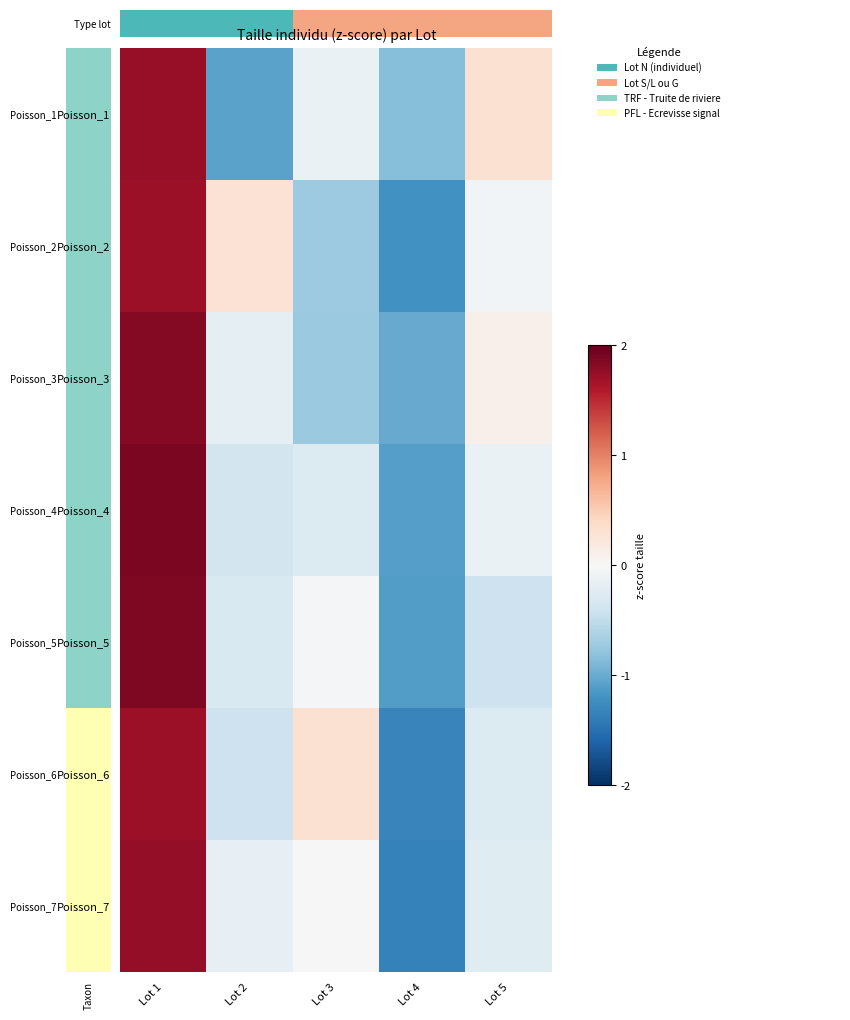

Reading right to left, what are all the values shown in this chart?

Poisson_1: Lot 5=0.3	Lot 4=-0.8	Lot 3=-0.1	Lot 2=-1.1	Lot 1=1.7
Poisson_2: Lot 5=-0.1	Lot 4=-1.2	Lot 3=-0.7	Lot 2=0.3	Lot 1=1.7
Poisson_3: Lot 5=0.1	Lot 4=-1.0	Lot 3=-0.7	Lot 2=-0.2	Lot 1=1.8
Poisson_4: Lot 5=-0.1	Lot 4=-1.1	Lot 3=-0.3	Lot 2=-0.4	Lot 1=1.9
Poisson_5: Lot 5=-0.4	Lot 4=-1.1	Lot 3=-0.0	Lot 2=-0.3	Lot 1=1.9
Poisson_6: Lot 5=-0.3	Lot 4=-1.3	Lot 3=0.3	Lot 2=-0.4	Lot 1=1.7
Poisson_7: Lot 5=-0.2	Lot 4=-1.3	Lot 3=0.0	Lot 2=-0.2	Lot 1=1.8